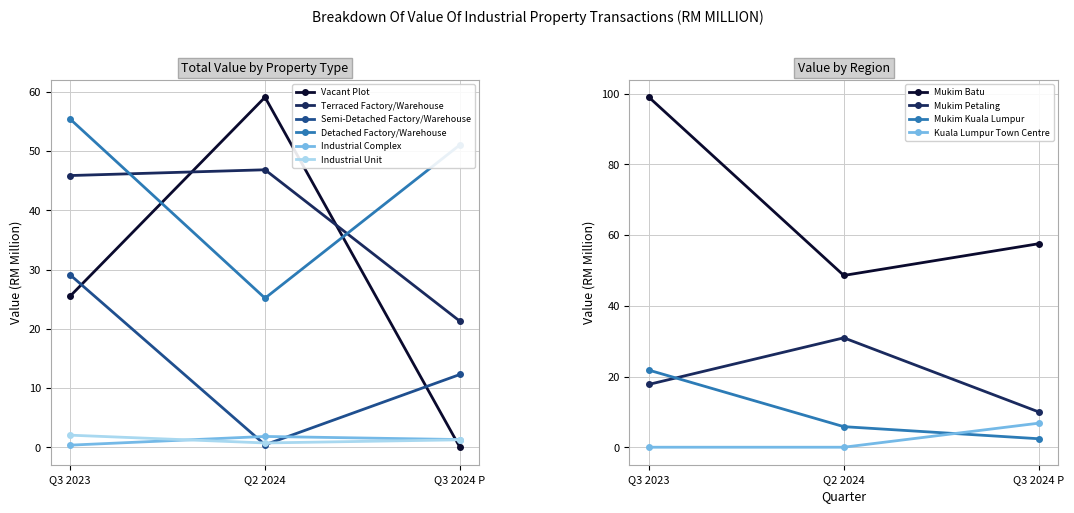

What is the difference between the maximum and second lowest values in the Industrial Complex series?

0.5